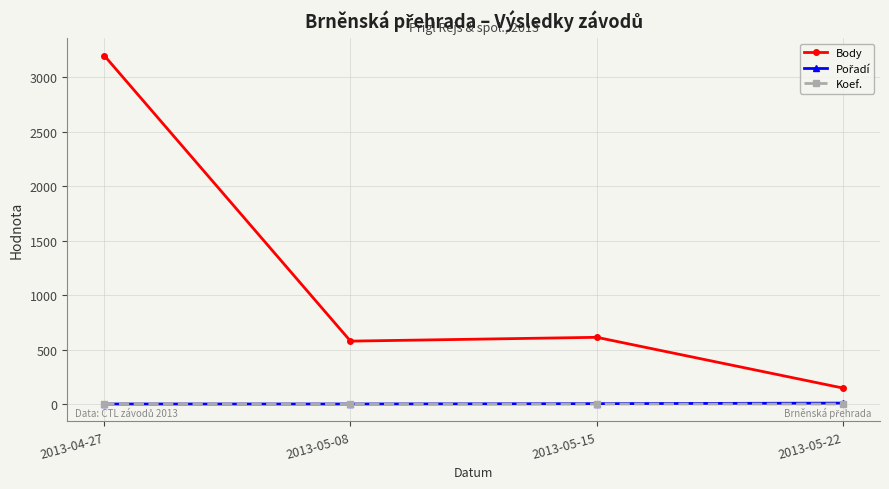

Between 2013-05-15 and 2013-05-22, which series saw the biggest shift?

Body